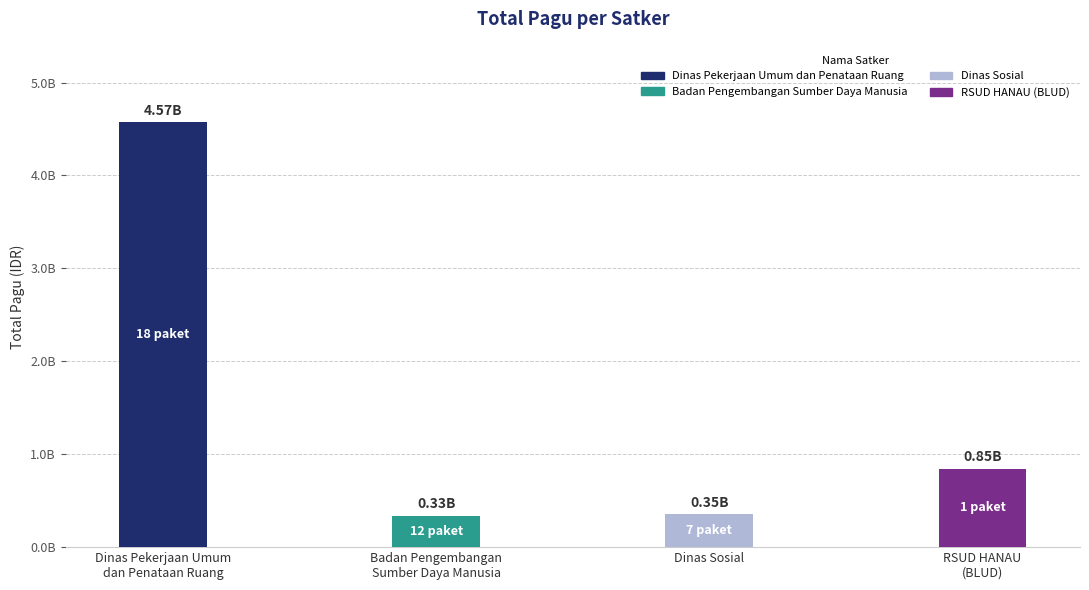

Which category has the lowest value across all series?

Badan Pengembangan Sumber Daya Manusia